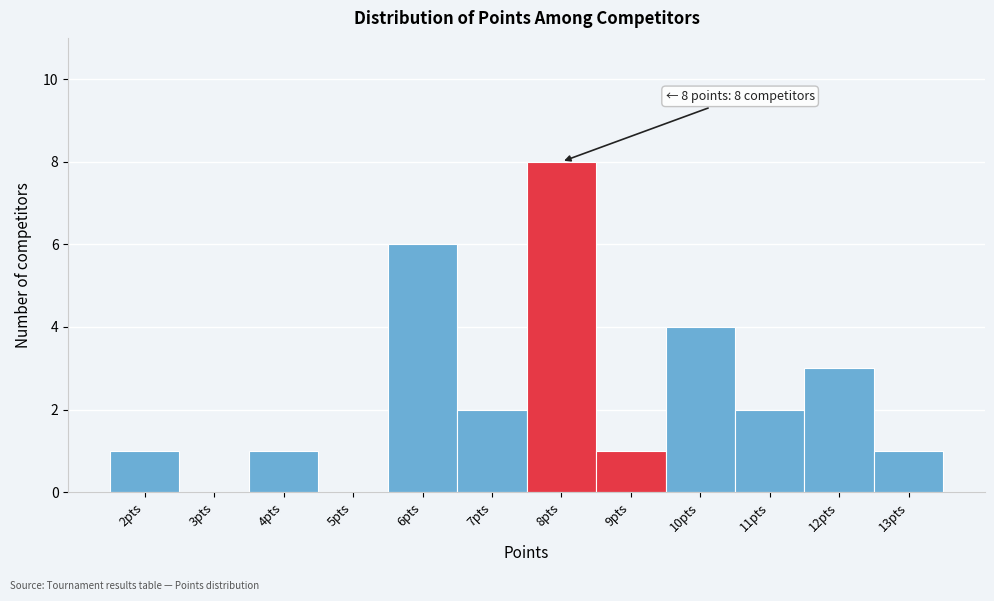

Which range on the x-axis has the tallest bar?

7.5 to 8.5